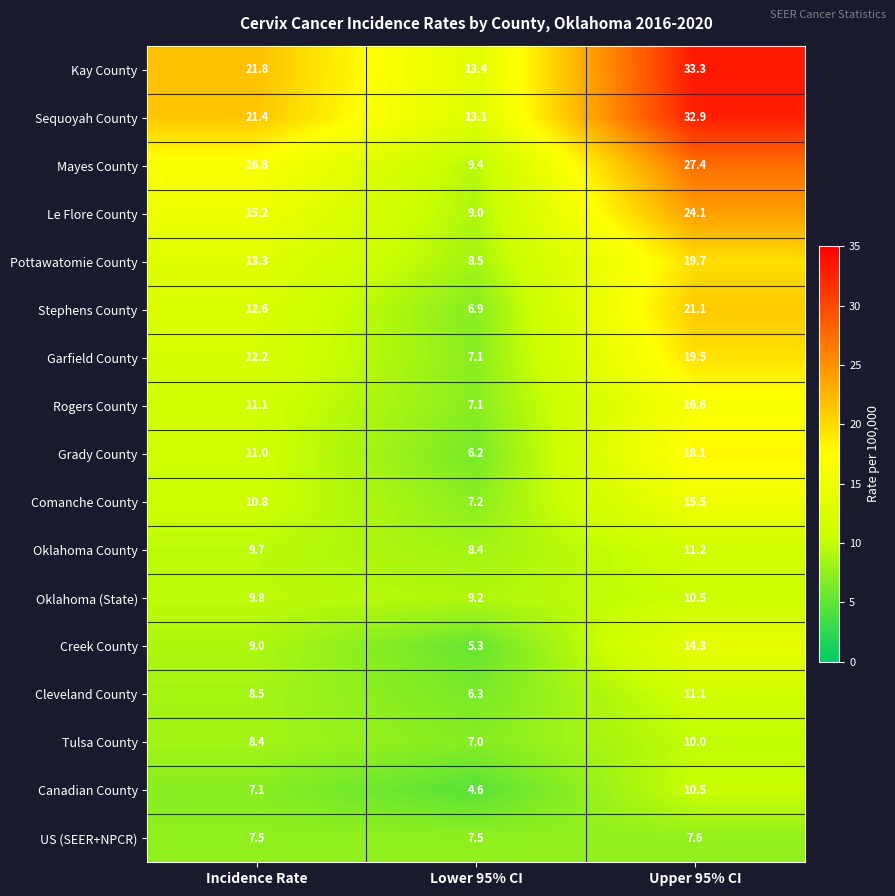

Read the Kay County value at Upper 95% CI.

33.3